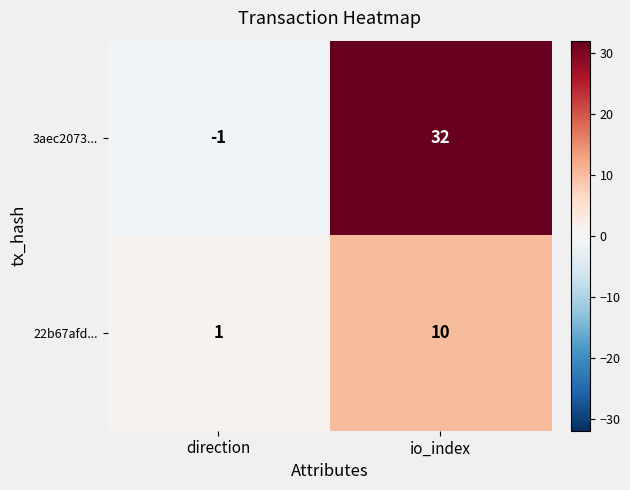

Is it true that 3aec2073... equals 57 at io_index?

False